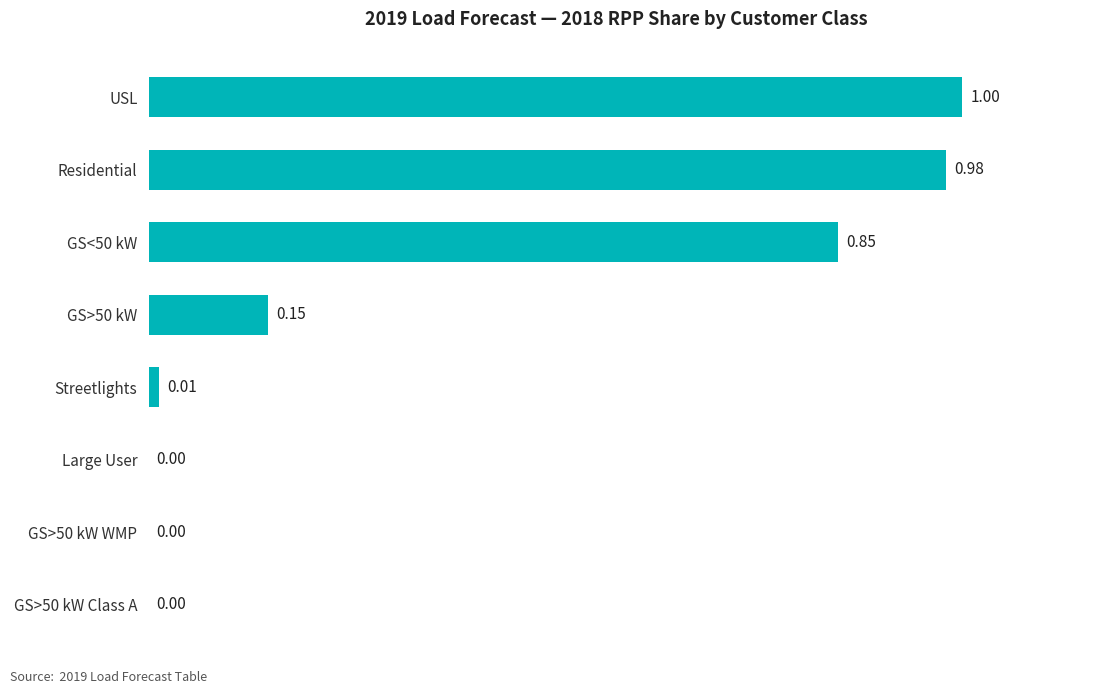

Which label corresponds to the largest value in the chart?

USL